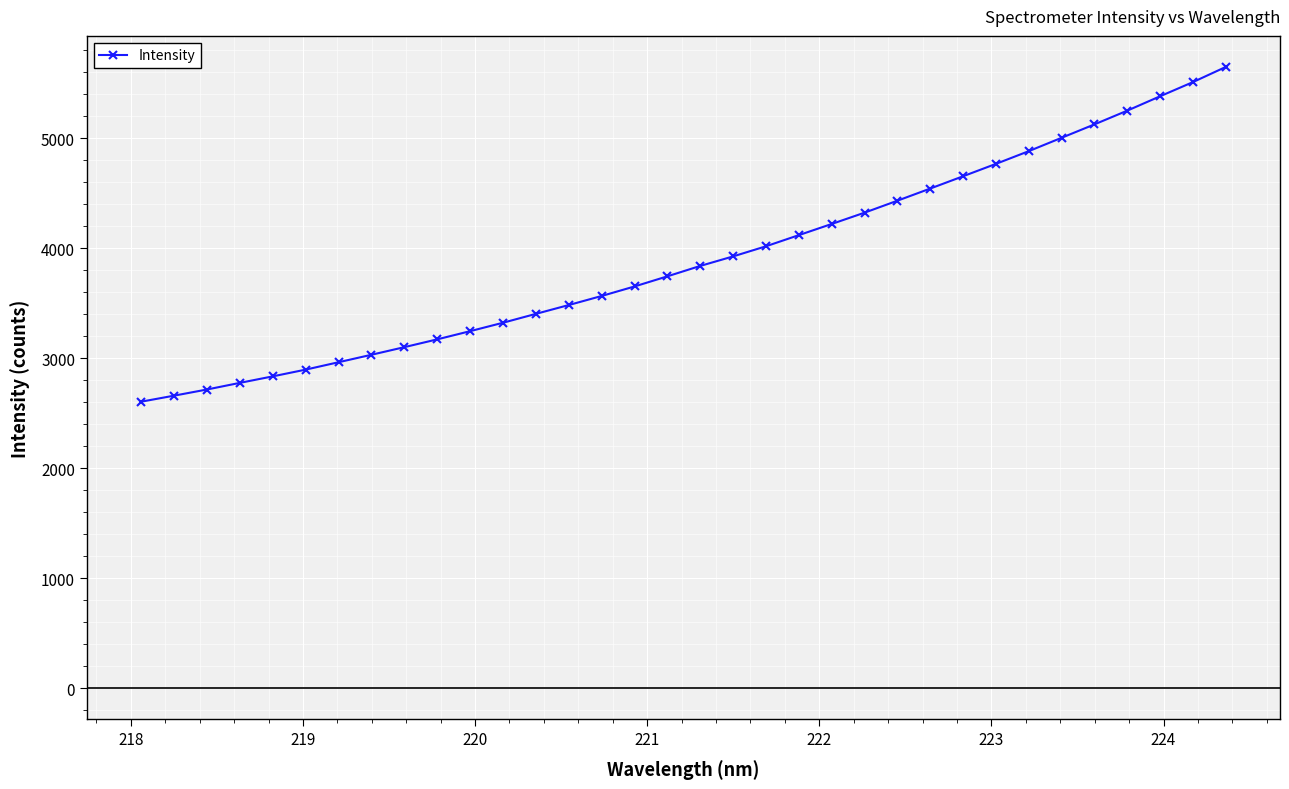

What is the value of the 6th point from the left?

2895.5